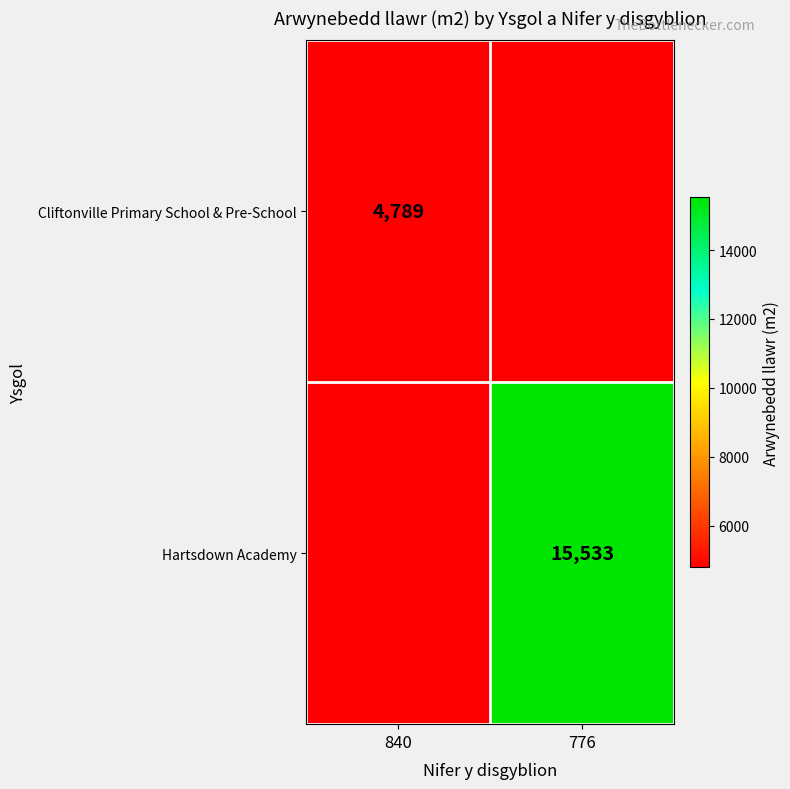

True or false: Hartsdown Academy has a value of 9205 at 776.

False